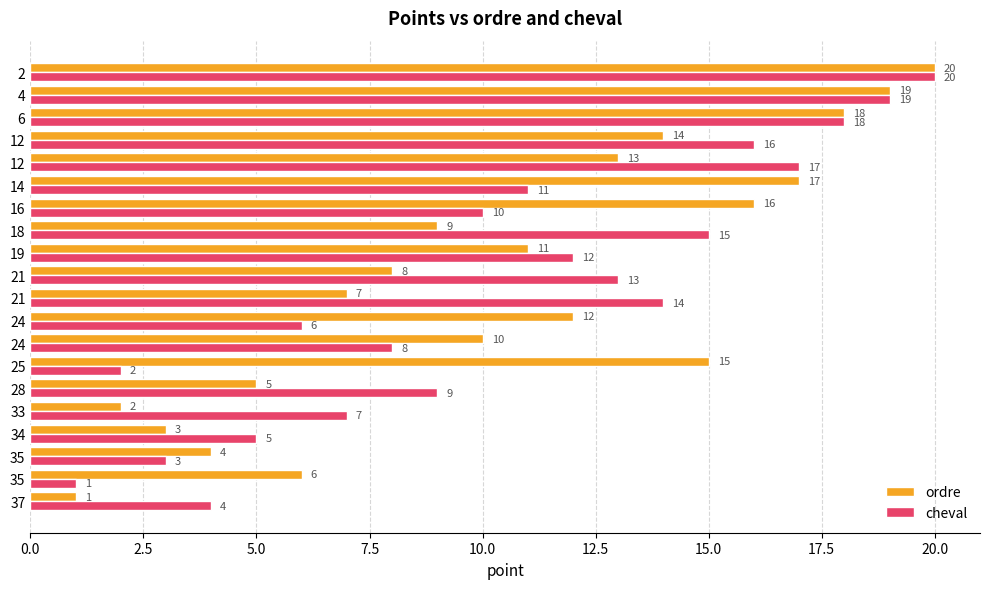

How many data points in cheval are less than 11?

10